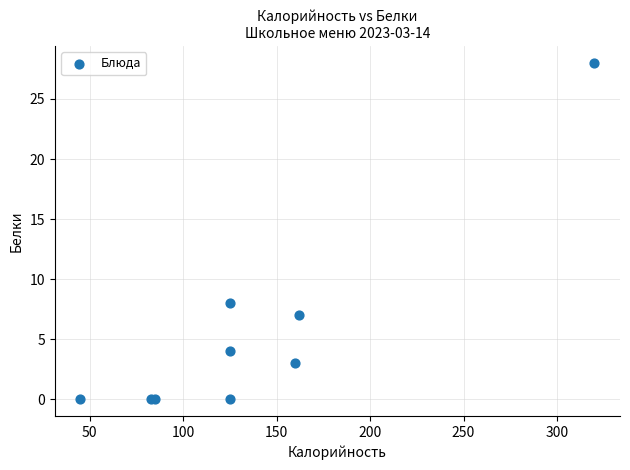

What Y value in the scatter plot is closest to 14?

8